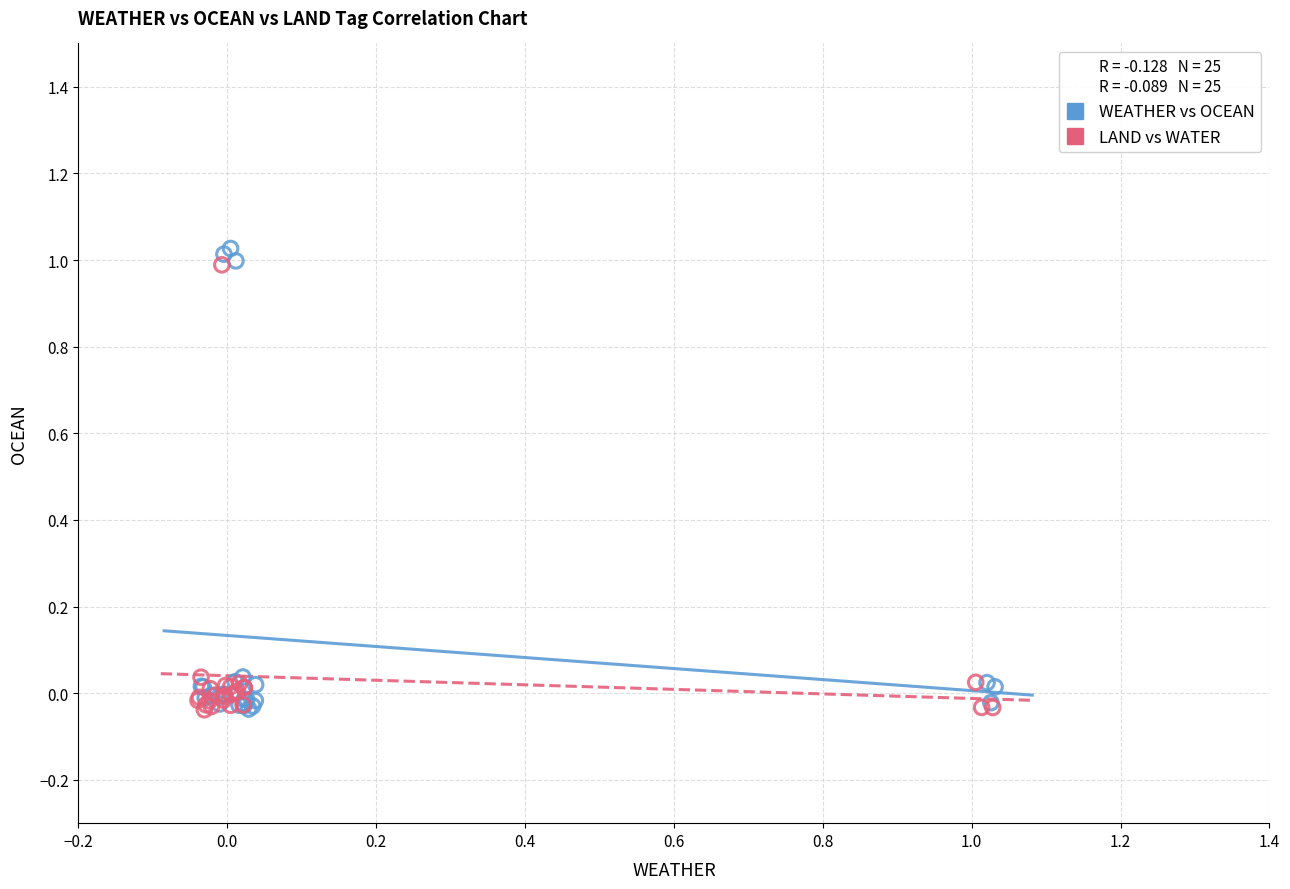

What are all the series names shown in the legend?

WEATHER vs OCEAN, LAND vs WATER